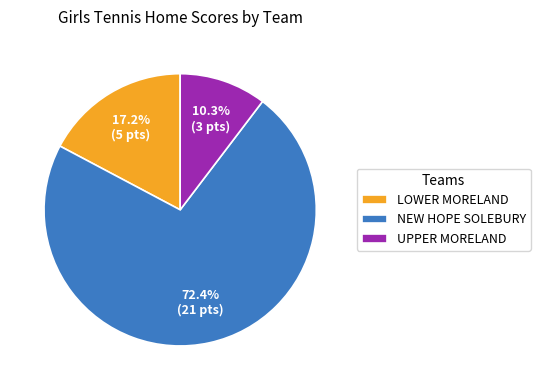

Count the number of slices in the pie.

3